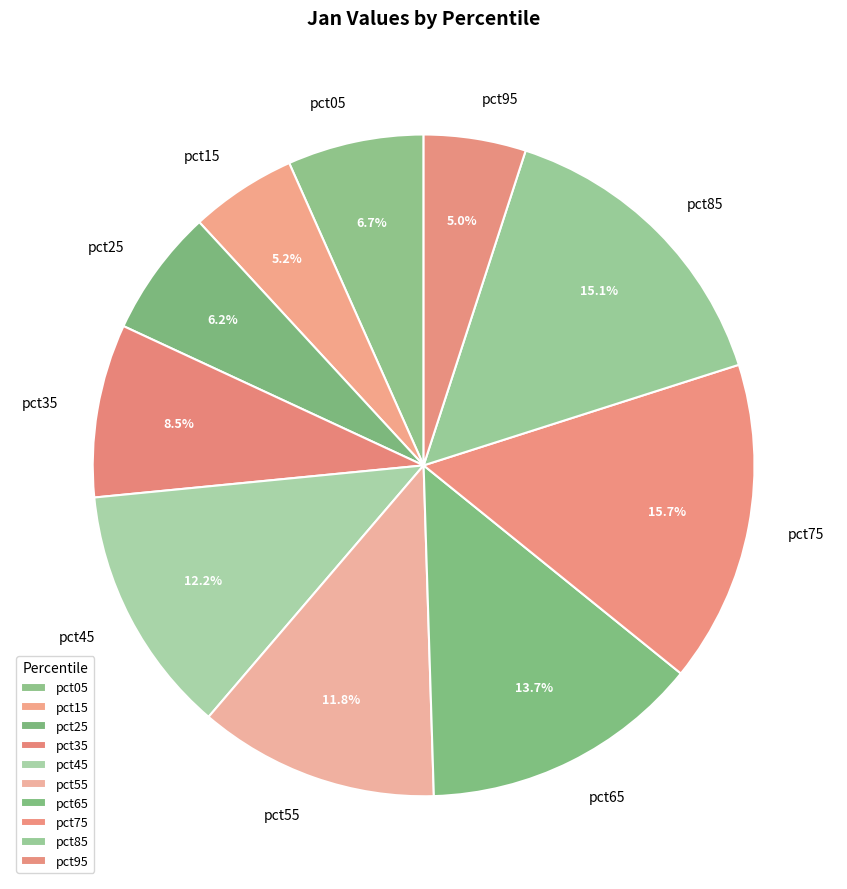

To the nearest percent, what percentage of the pie is pct65?

14%